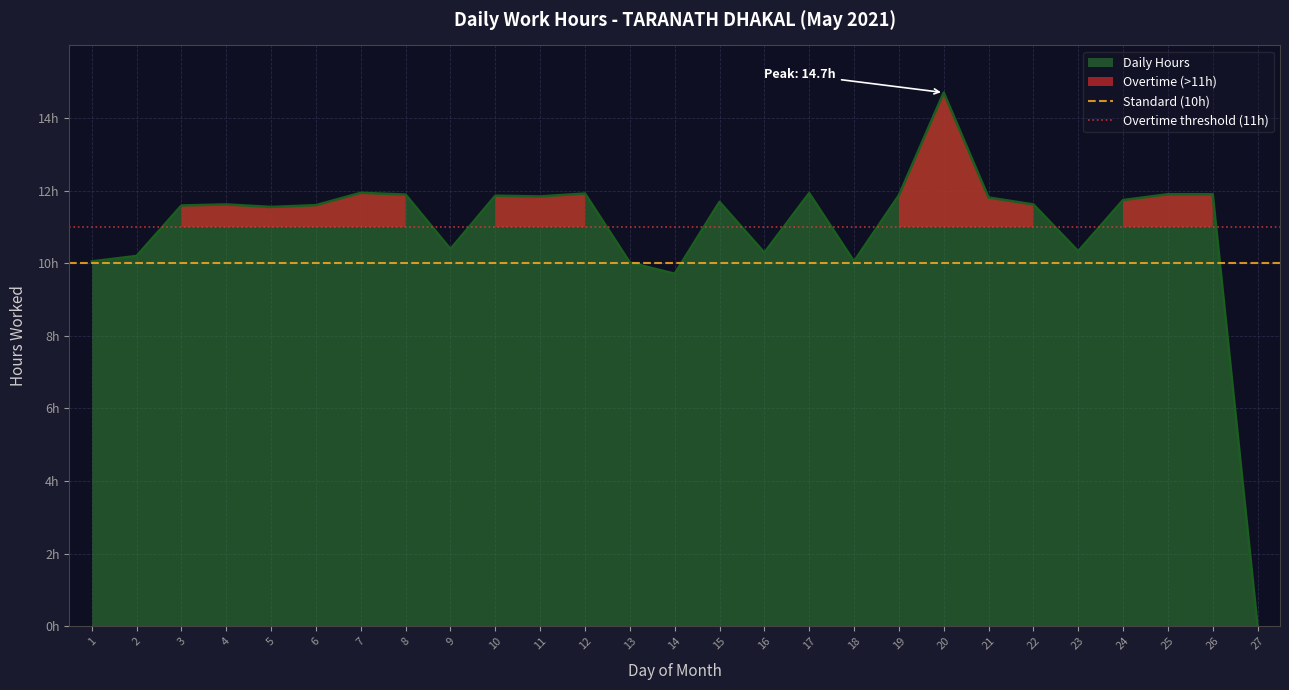

What is the maximum value for Standard (10h)?

10